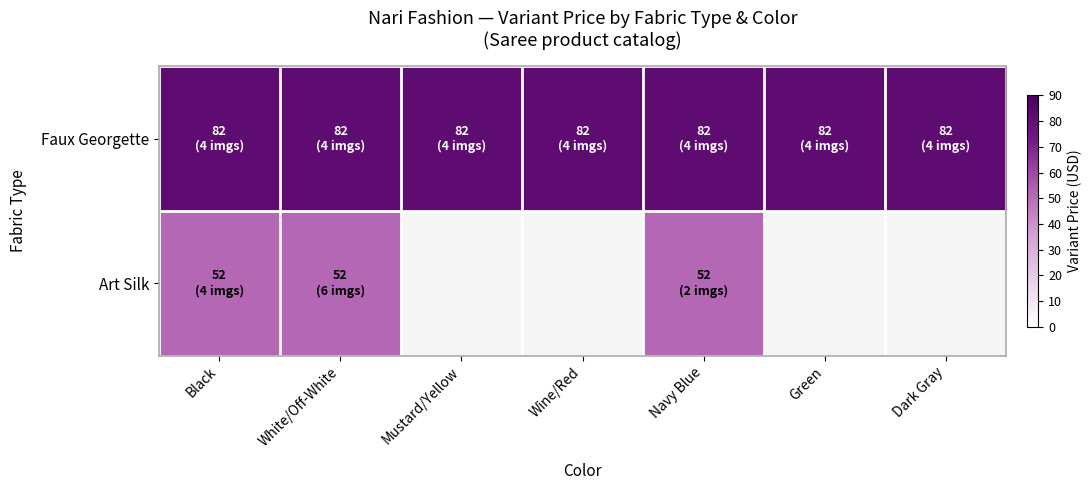

At Mustard/Yellow, list the series in order from largest to smallest.

Faux Georgette, Art Silk